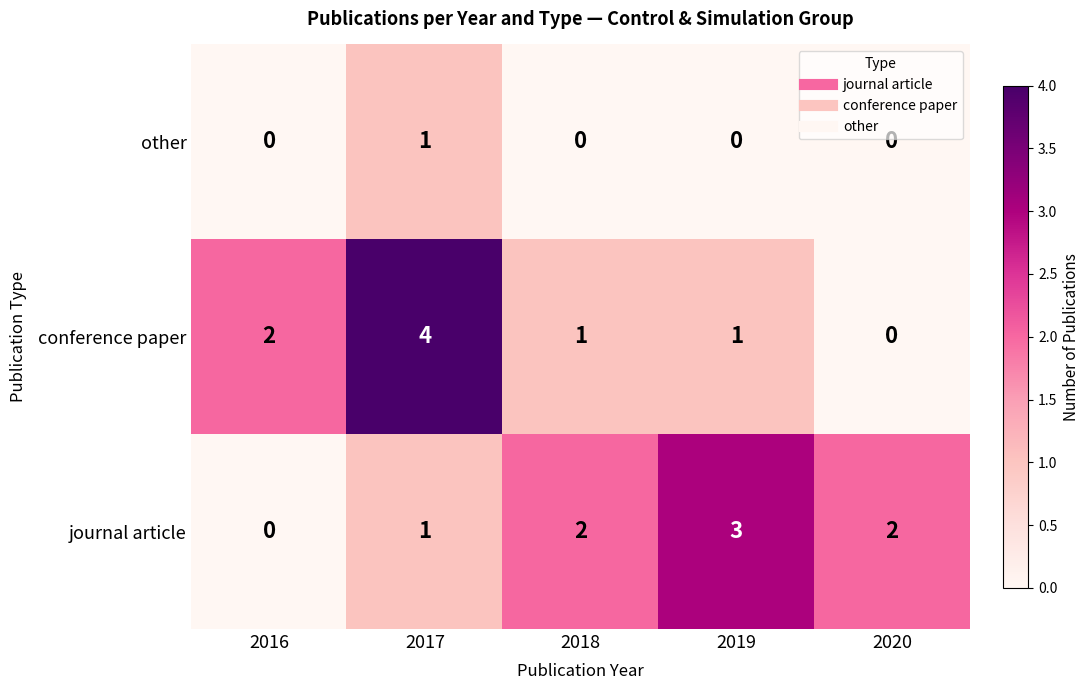

List the series in order of their peak value, lowest first.

other, journal article, conference paper